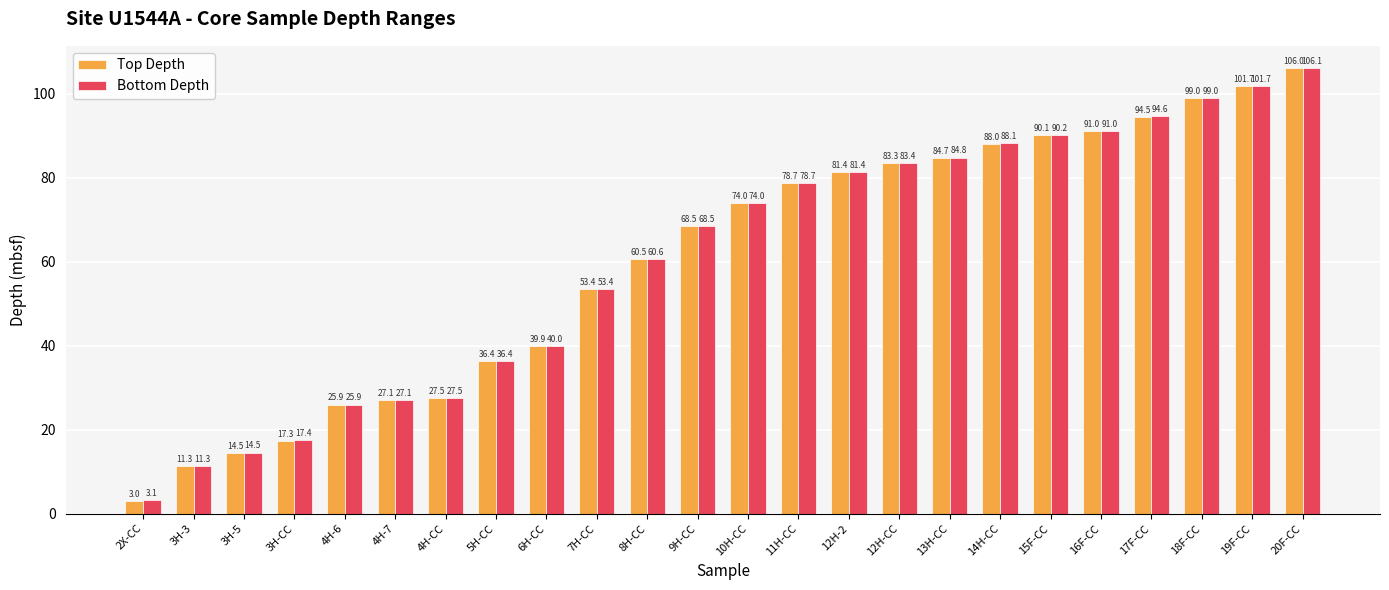

What is the average value of the Bottom Depth series?

60.8